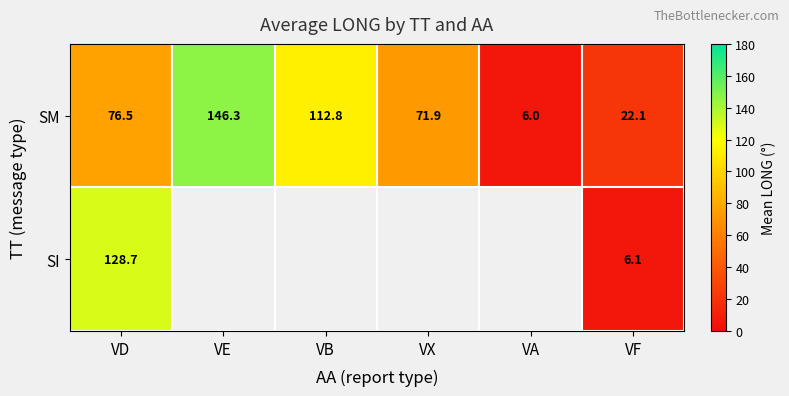

How many values in the SM series exceed 76?

3